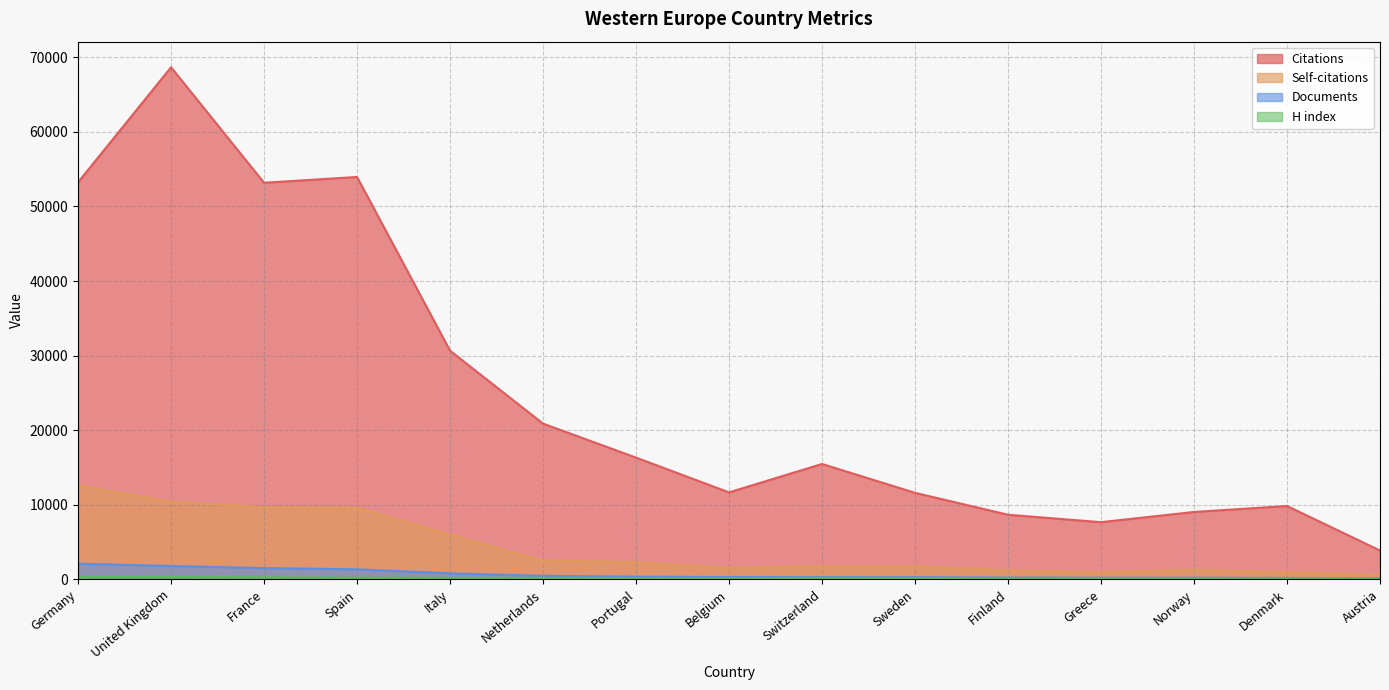

At how many categories does at least one series exceed 63420?

1